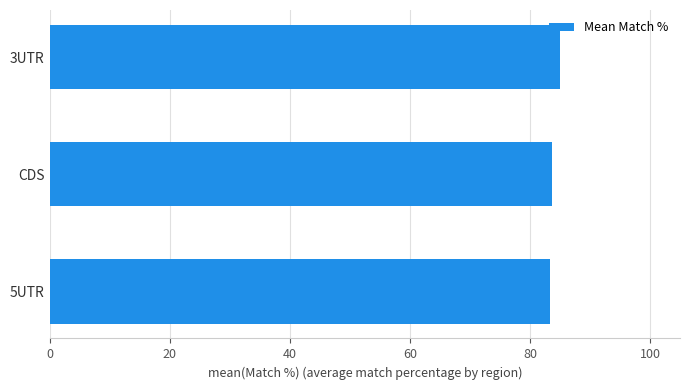

What is the maximum value shown in the chart?

85.0